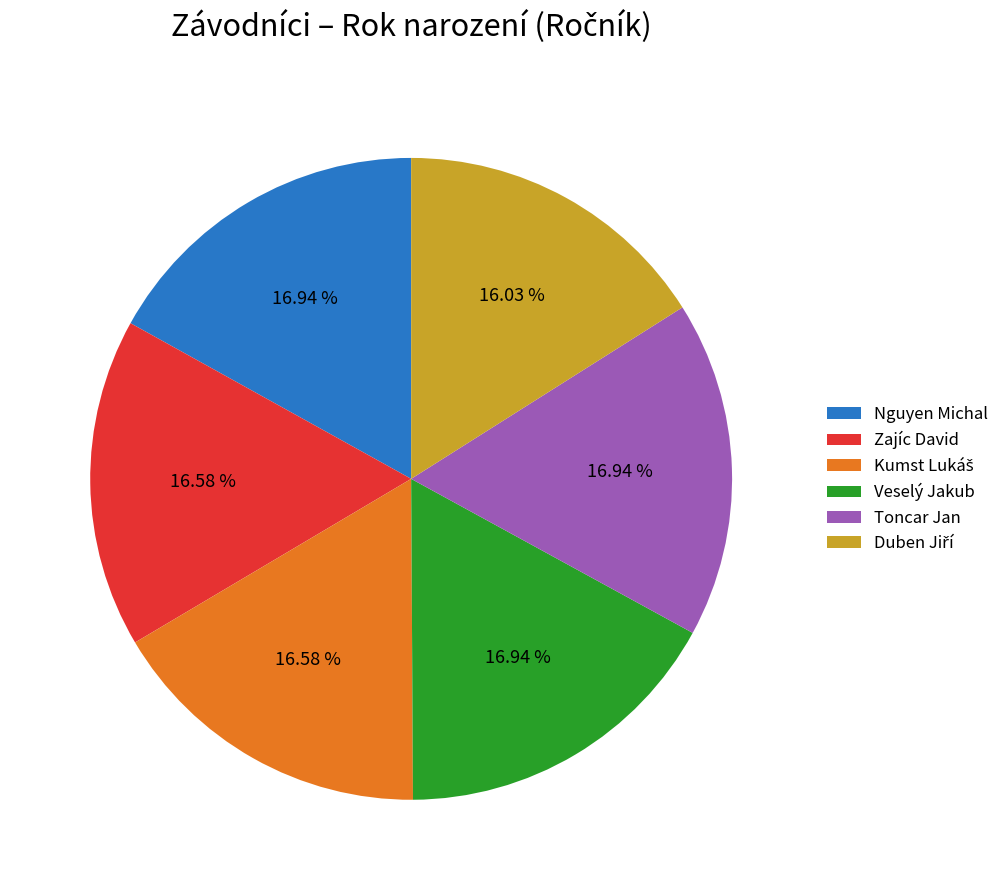

Does any single category account for the majority?

No